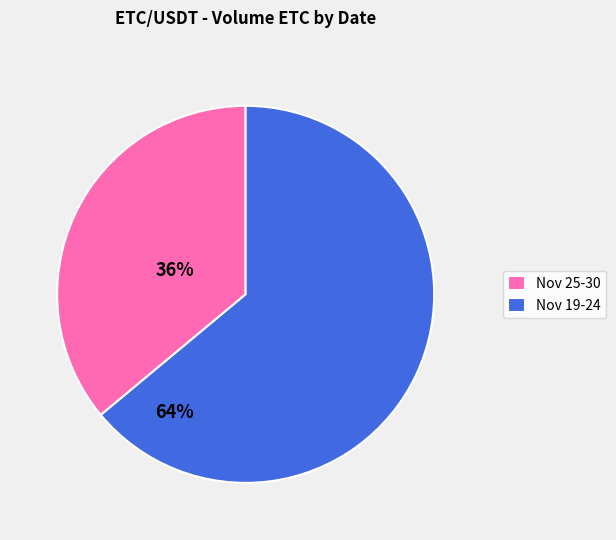

Which has a higher value, Nov 19-24 or Nov 25-30?

Nov 19-24